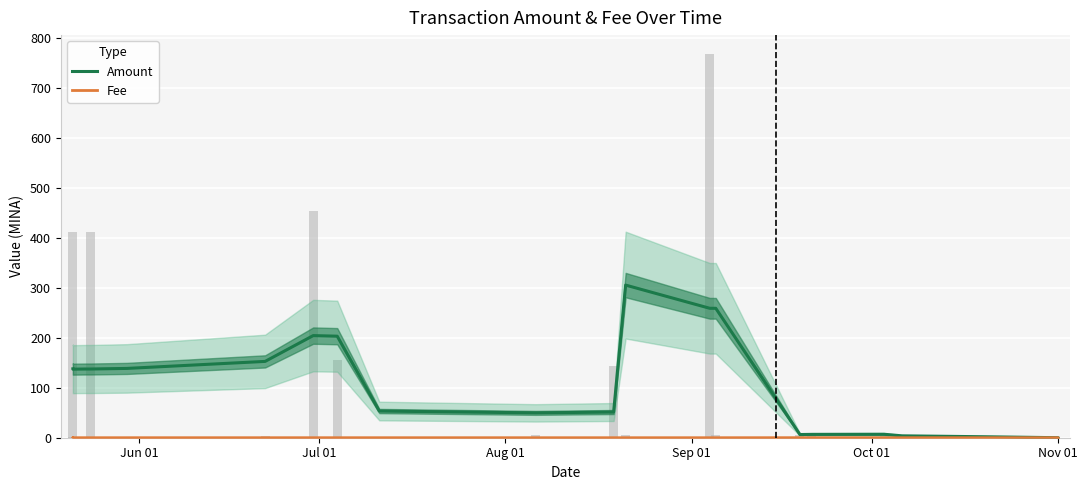

Which series has the largest range (max minus min)?

Amount